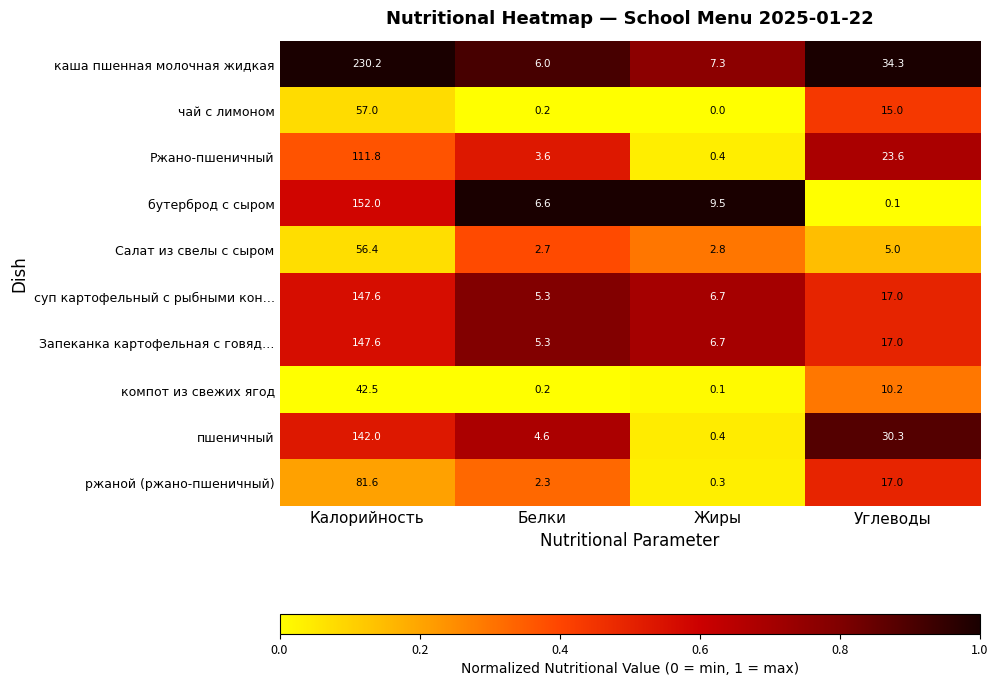

True or false: Запеканка картофельная с говяд… has a value of 147.6 at Калорийность.

True